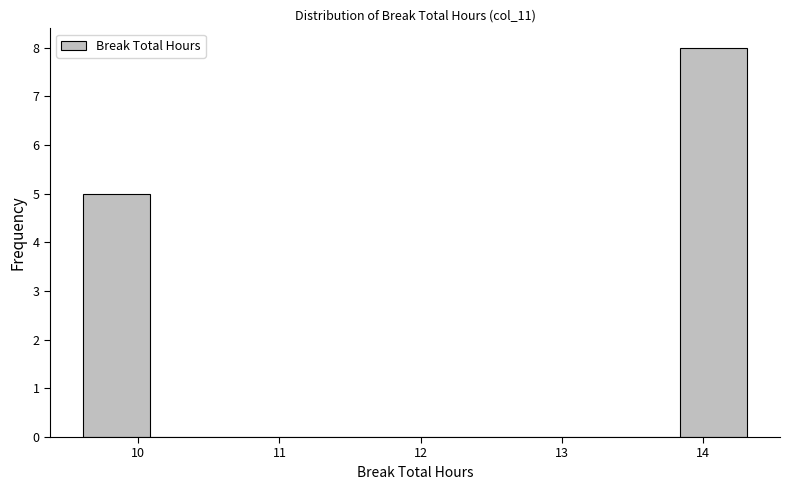

Reading left to right, transcribe this chart: for each bar, give the range it covers on the x-axis and its height. Neither the bar edges nor the heights are printed on the chart, so give them approximately, as read against the axes.

9.61 to 10.08: 5
10.08 to 10.55: 0
10.55 to 11.02: 0
11.02 to 11.49: 0
11.49 to 11.96: 0
11.96 to 12.43: 0
12.43 to 12.90: 0
12.90 to 13.37: 0
13.37 to 13.84: 0
13.84 to 14.31: 8